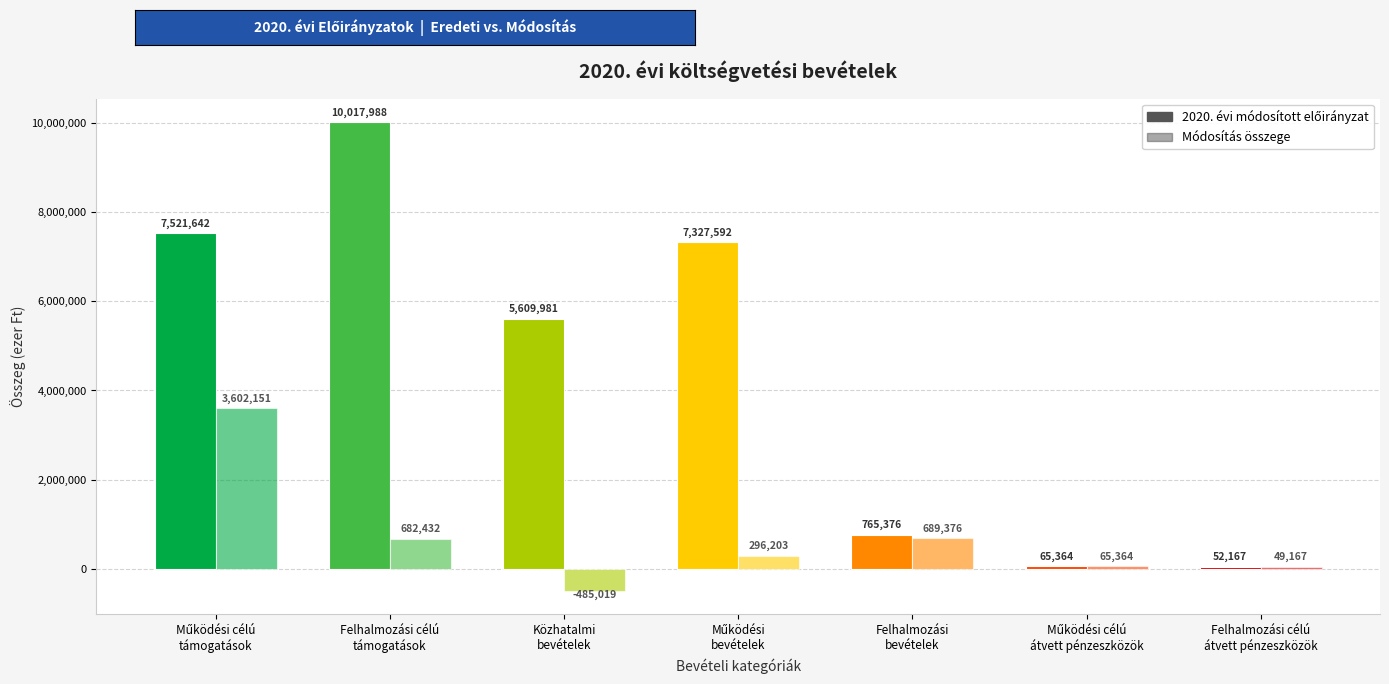

How many values in the Módosítás összege series are below 296203?

3